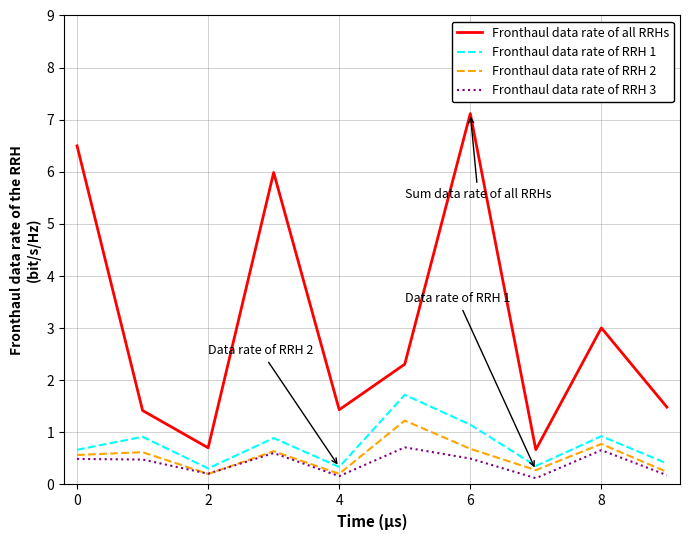

What is the highest value of the Fronthaul data rate of RRH 2 series?

1.2